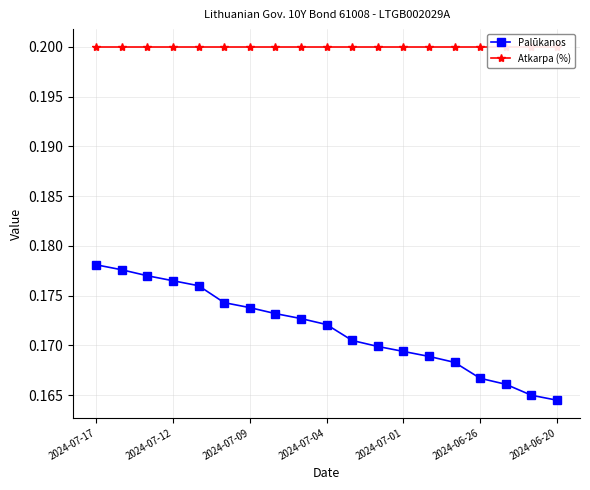

What is the label of the 19th point from the right?

2024-07-17